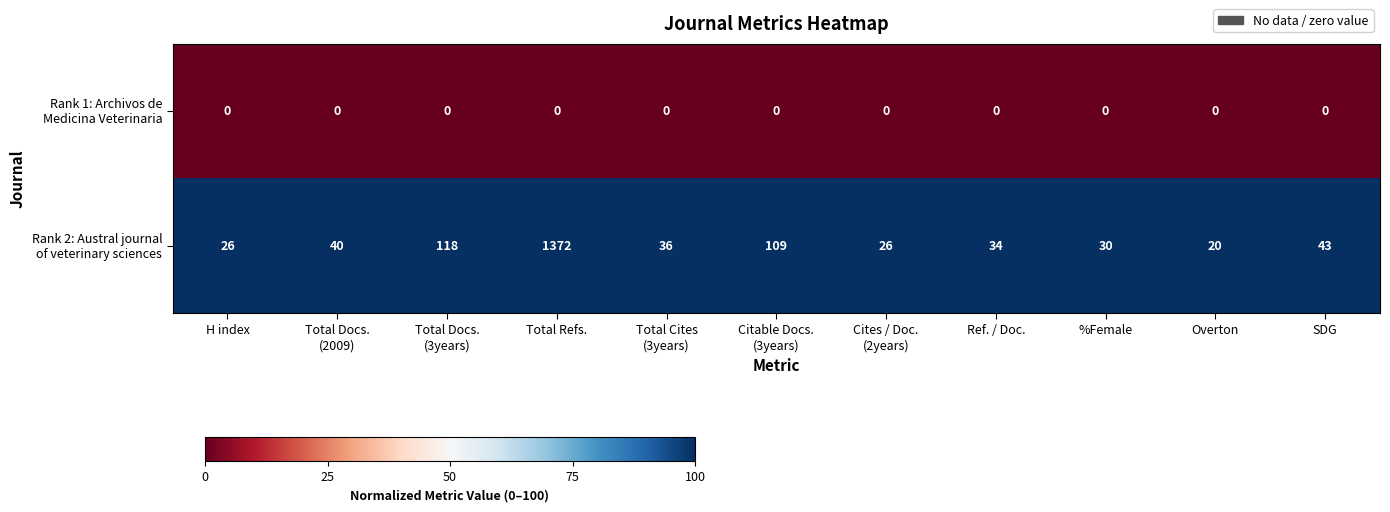

What is the spread (max minus min) of values at SDG?

43